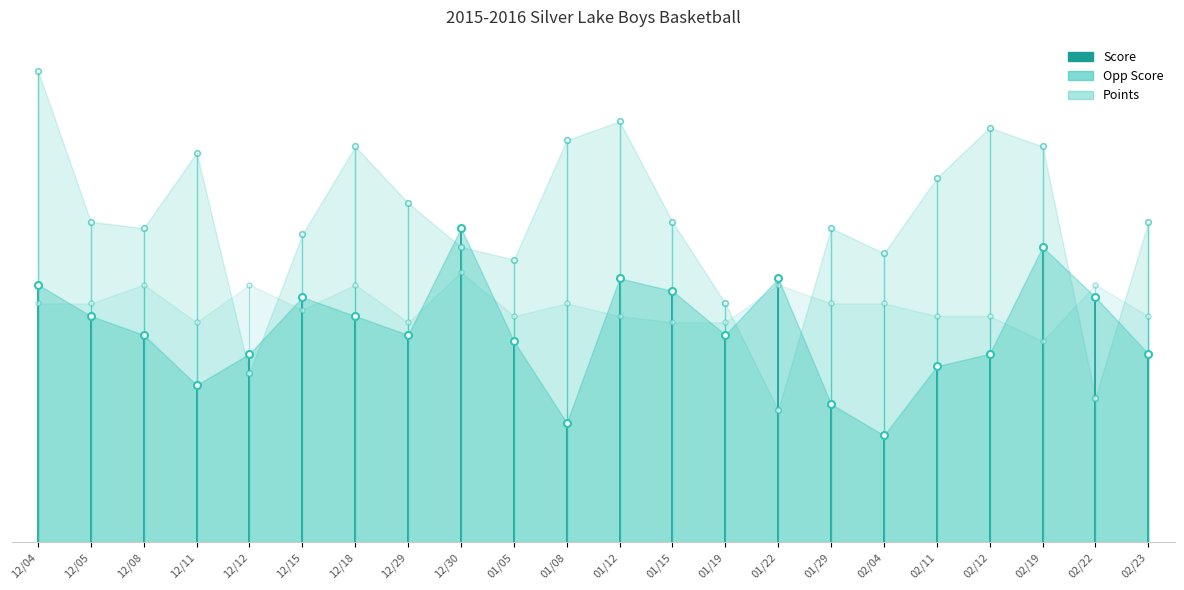

What is the difference between the highest and lowest values at 02/12?

36